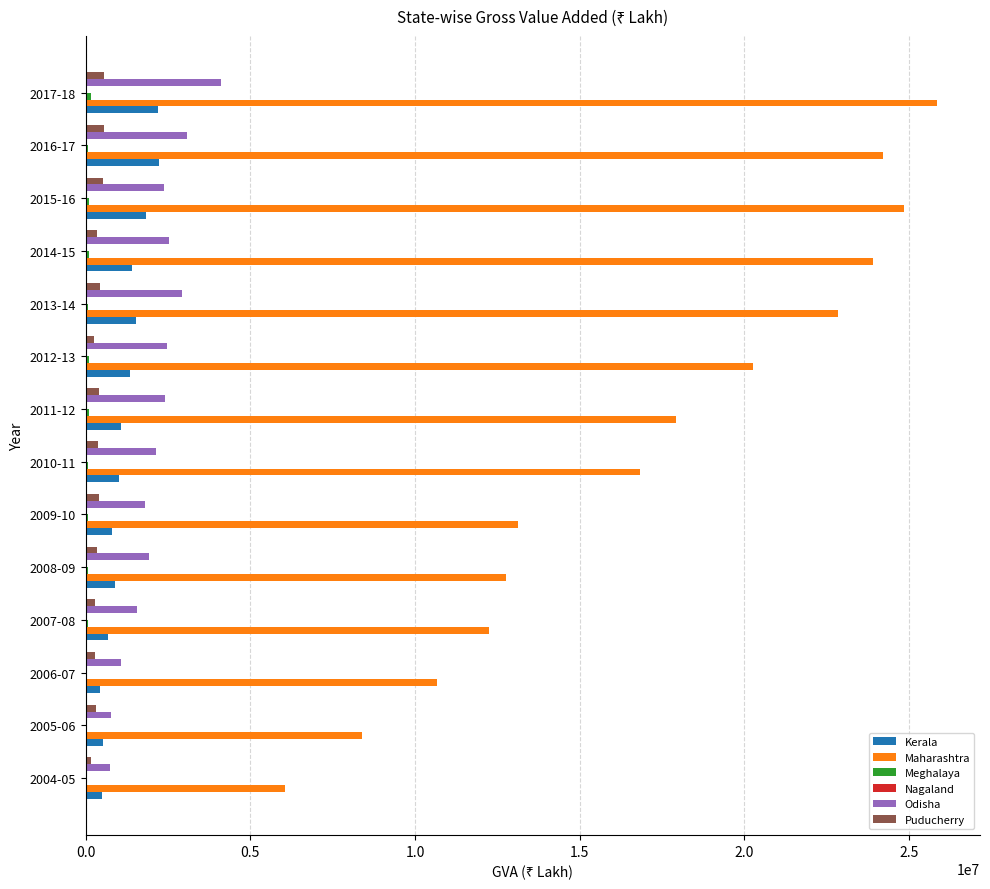

At which category does the chart reach its peak across all series?

2017-18